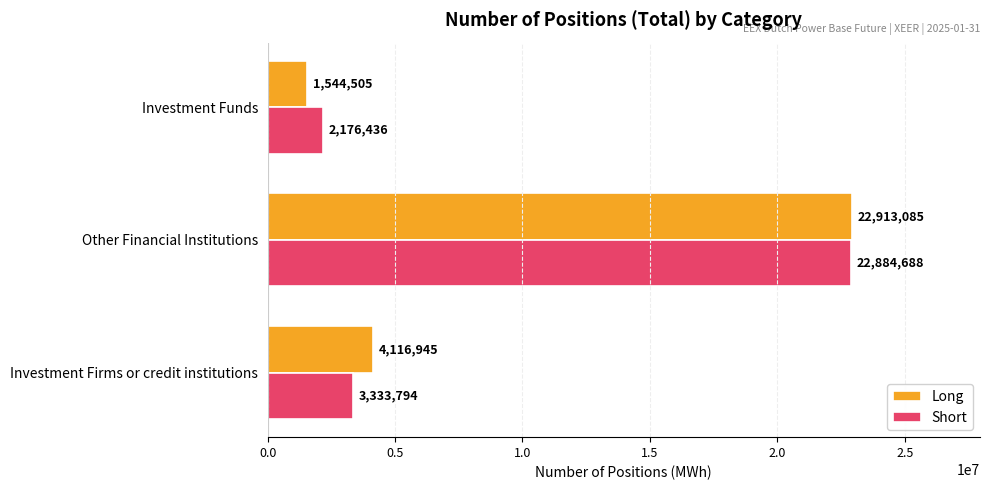

What is the lowest value of the Short series?

2176436